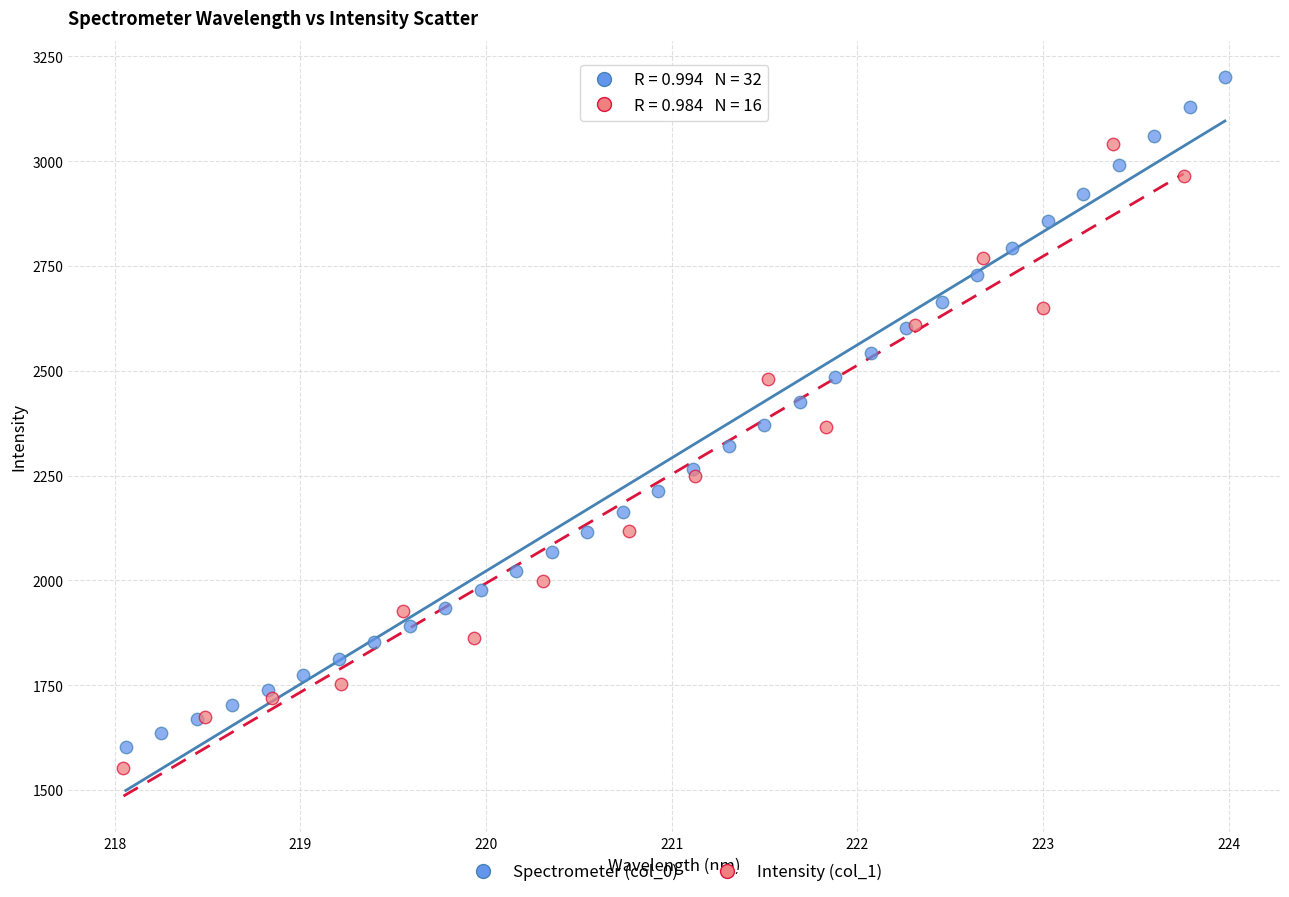

Which series has the widest spread of Y values?

Spectrometer (col_0)